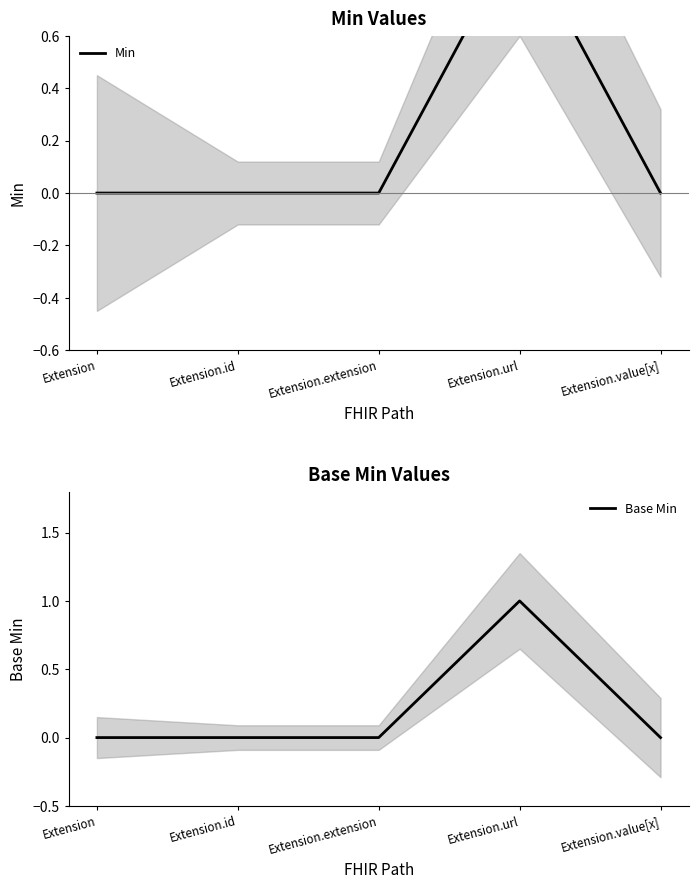

Is the value of Base Min at Extension.extension greater than the value of Min at Extension.extension?

No